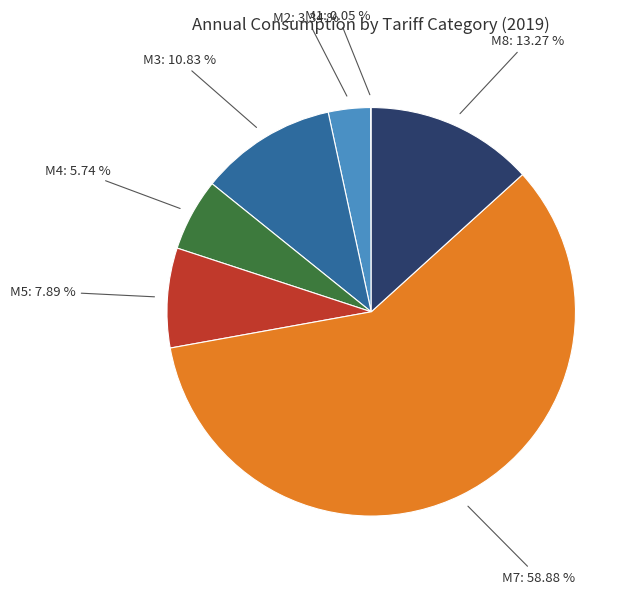

What is the ratio of the value at M2 to the value at M4?

0.6